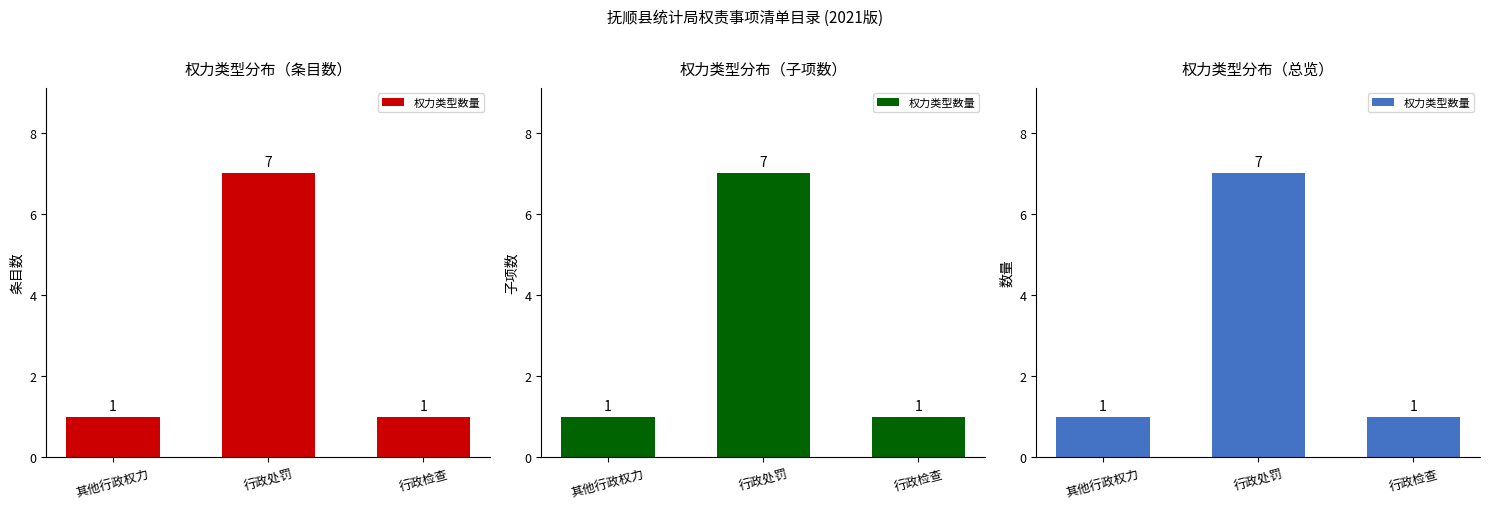

At which label is the value closest to 4?

其他行政权力